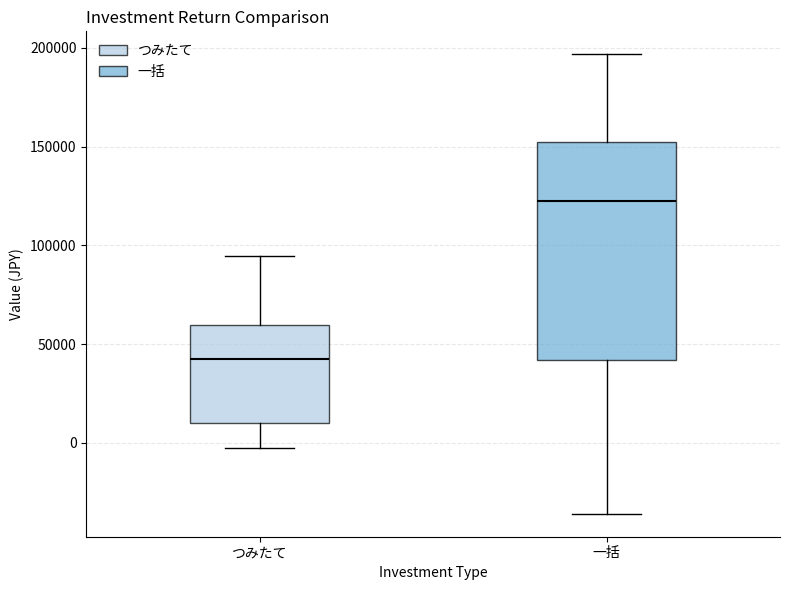

Reading left to right, transcribe this box plot: for each box, give where its median line is, the range the box spans, and where its two whiskers end, as read against the y-axis. The values are not printed on the chart, so give them approximately, as read against the axis.

つみたて: median 40000, box 10000 to 60000, whiskers -5000 to 95000
一括: median 120000, box 40000 to 150000, whiskers -35000 to 195000